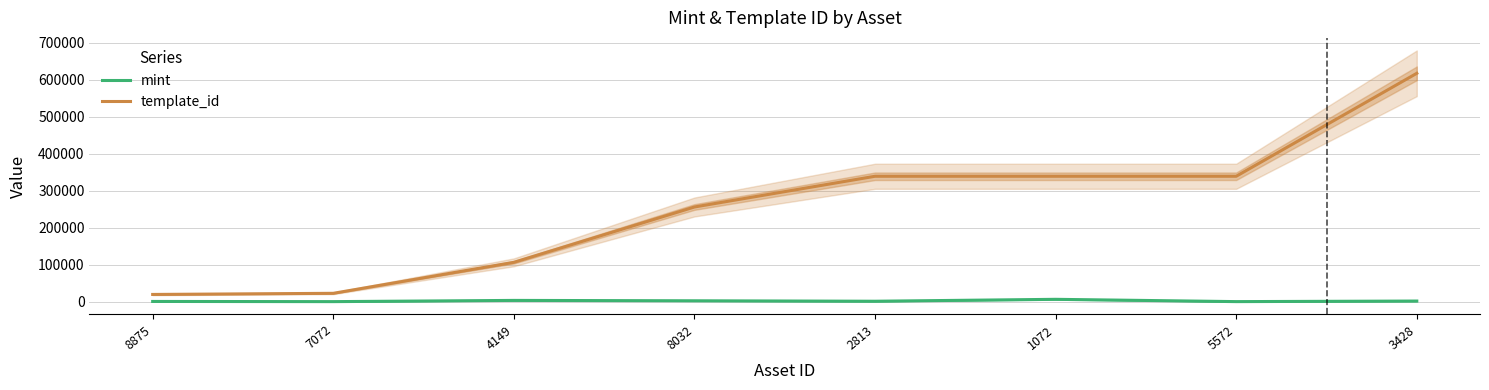

Reading left to right, what are all the values shown in this chart?

mint: 8875=902	7072=431	4149=3729	8032=2693	2813=1476	1072=6663	5572=468	3428=1990
template_id: 8875=19842	7072=22896	4149=106640	8032=256179	2813=339228	1072=339228	5572=339233	3428=617504